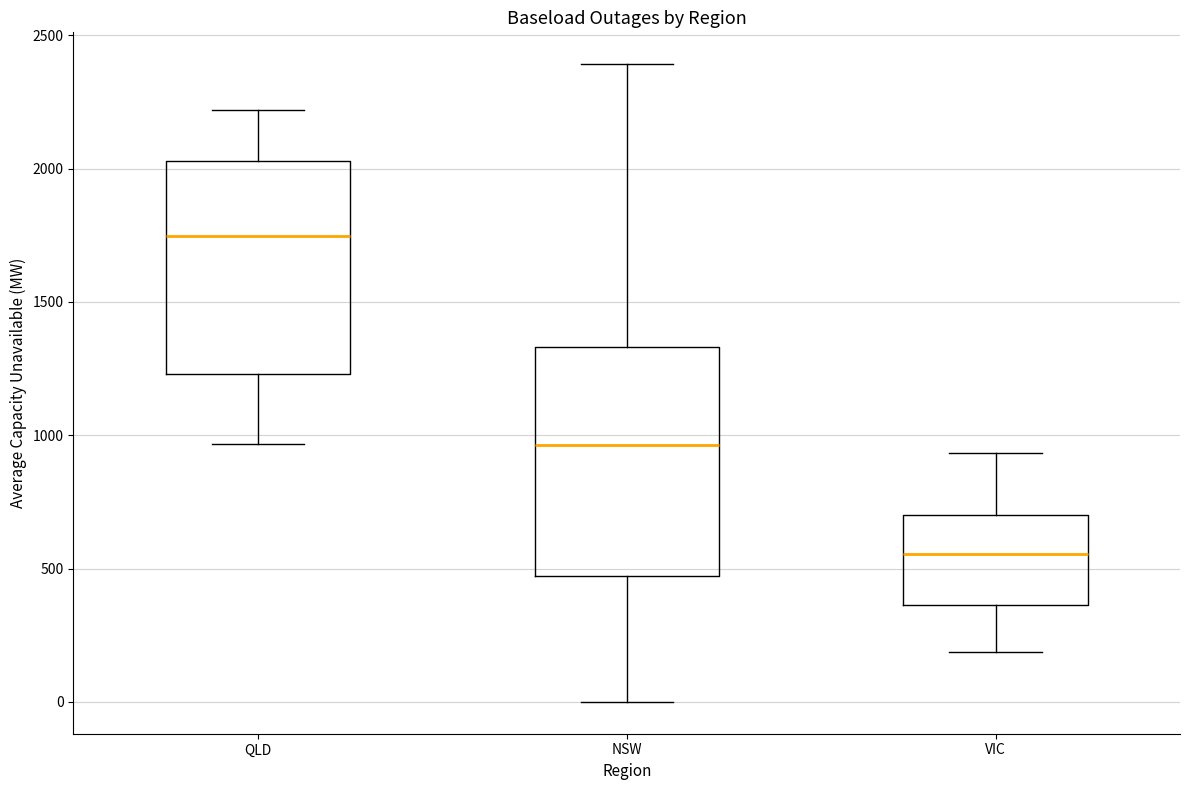

Which box has the lowest median line?

VIC